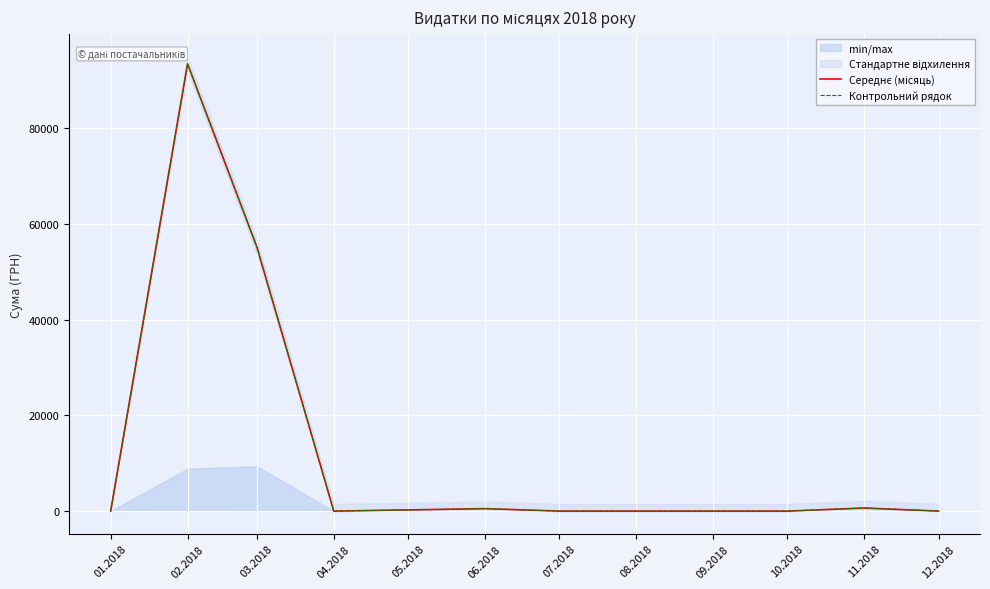

Is it true that Контрольний рядок equals 0.0 at 12.2018?

True